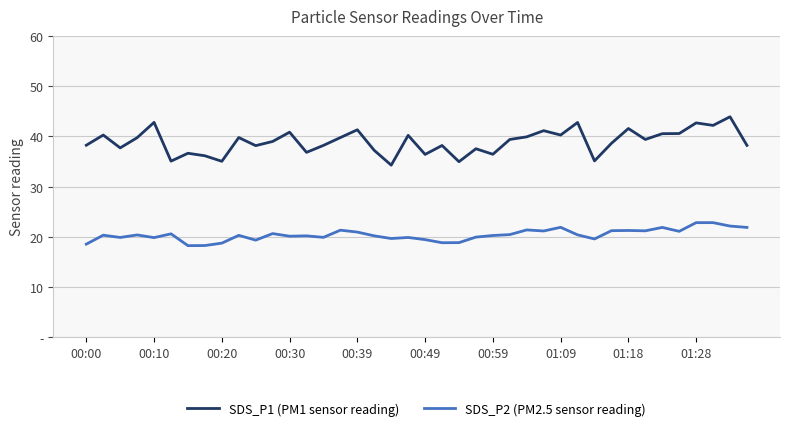

What are all the series names shown in the legend?

SDS_P1 (PM1 sensor reading), SDS_P2 (PM2.5 sensor reading)